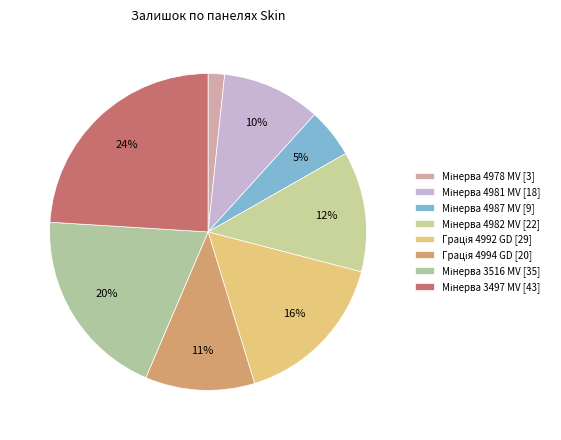

What portion of the pie excludes Мінерва 4978 MV?

98.3%